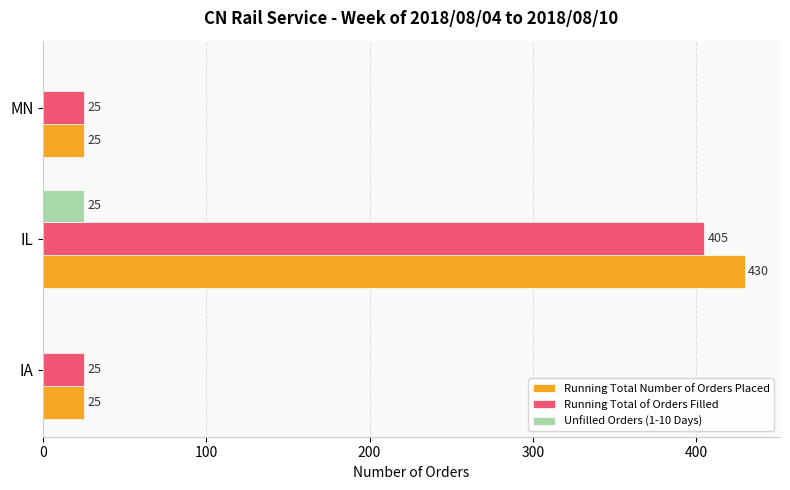

Count the number of data series in this chart.

3